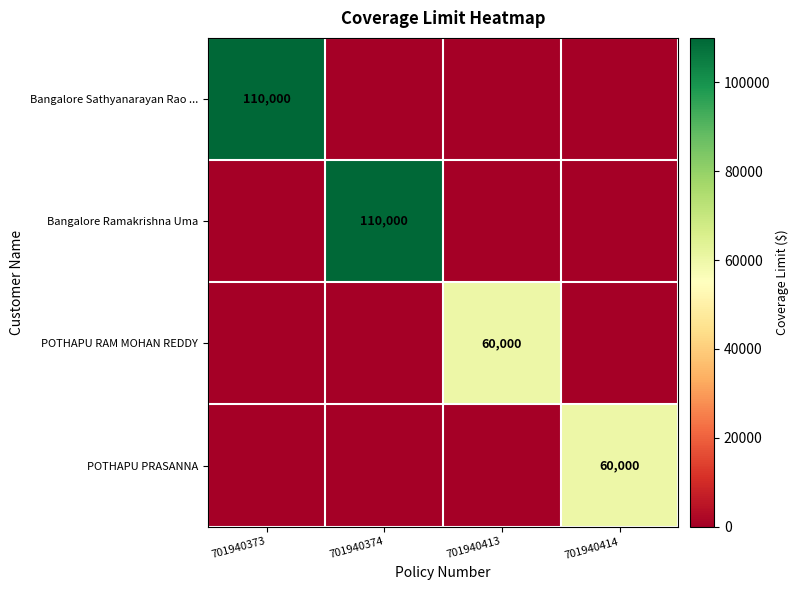

The value of Bangalore Ramakrishna Uma at 701940374 is 27708. True or false?

False